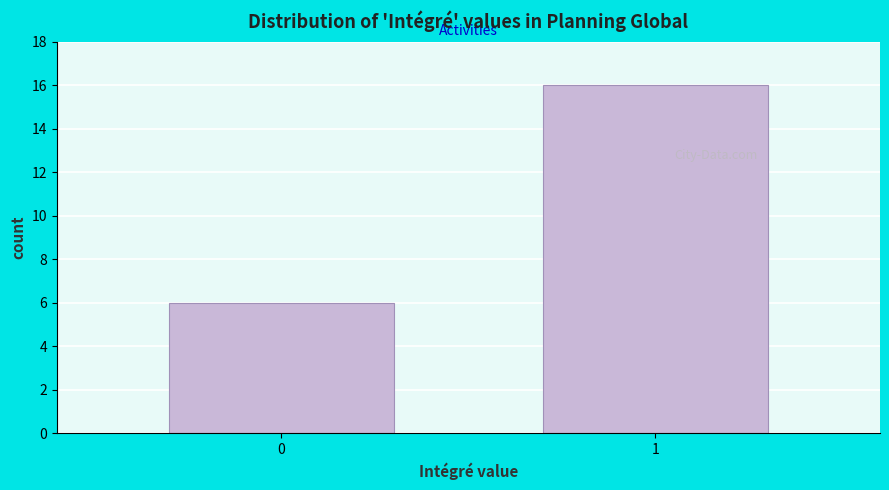

Reading right to left, transcribe all the data shown in this chart.

1=16	0=6